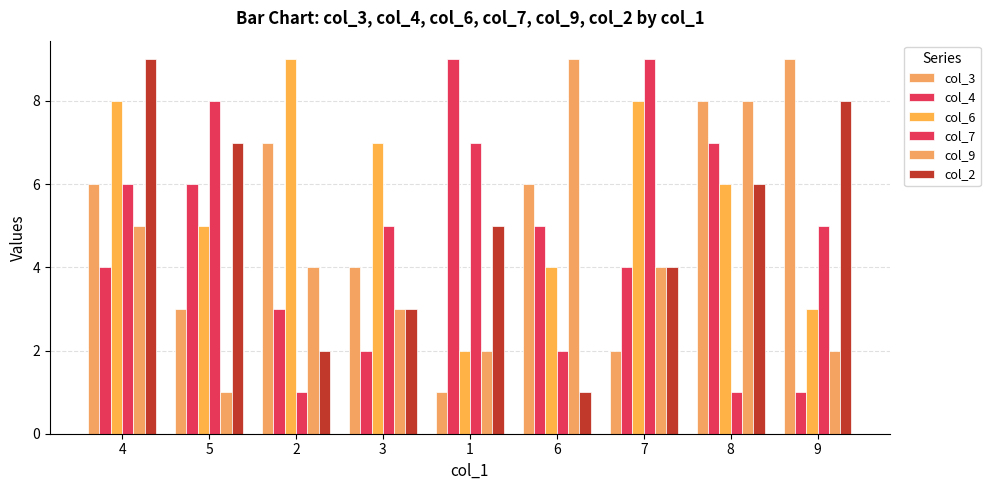

Rank the categories by col_2 value from highest to lowest.

4, 9, 5, 8, 1, 7, 3, 2, 6